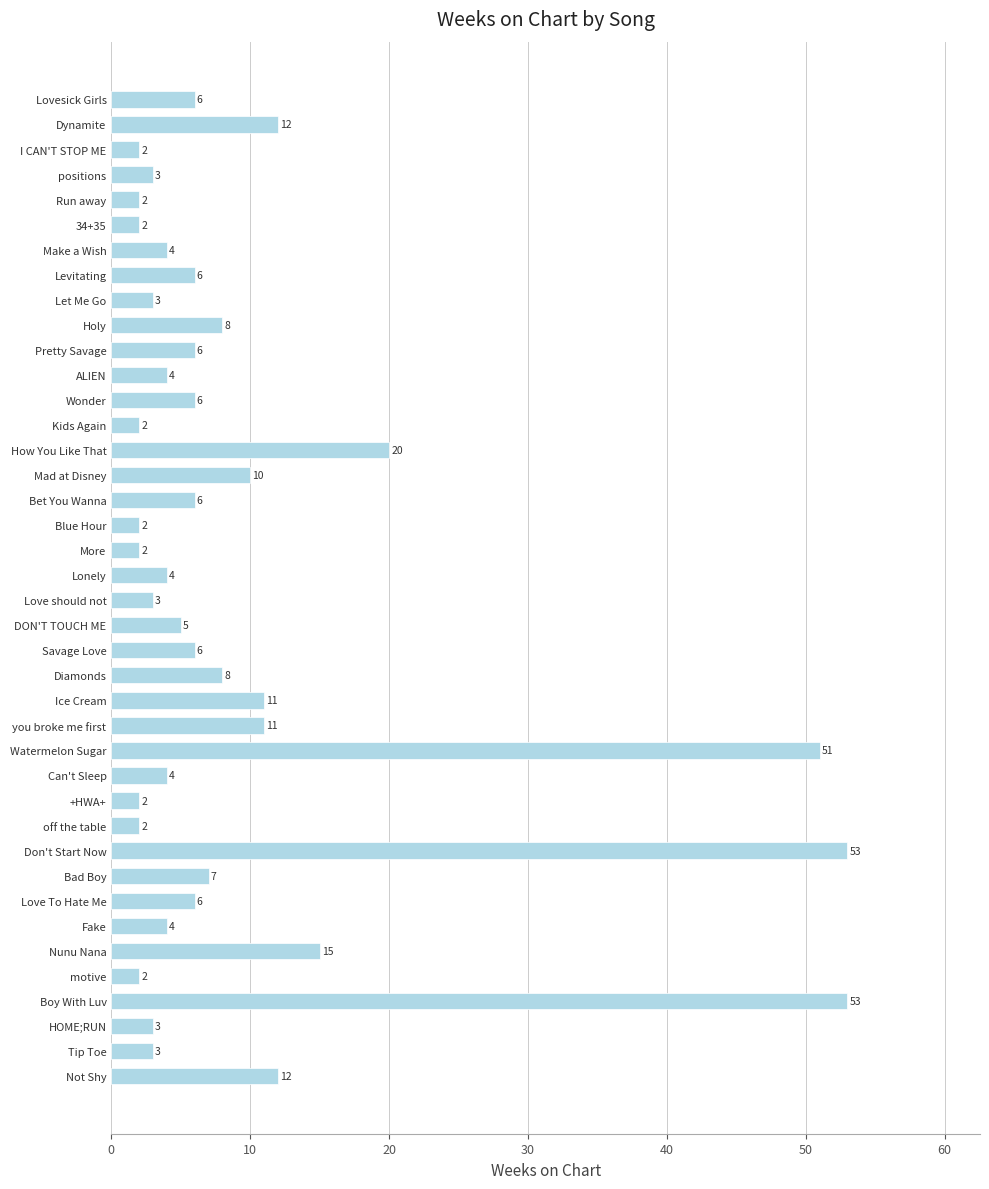

What is the difference between the maximum and minimum values?

51